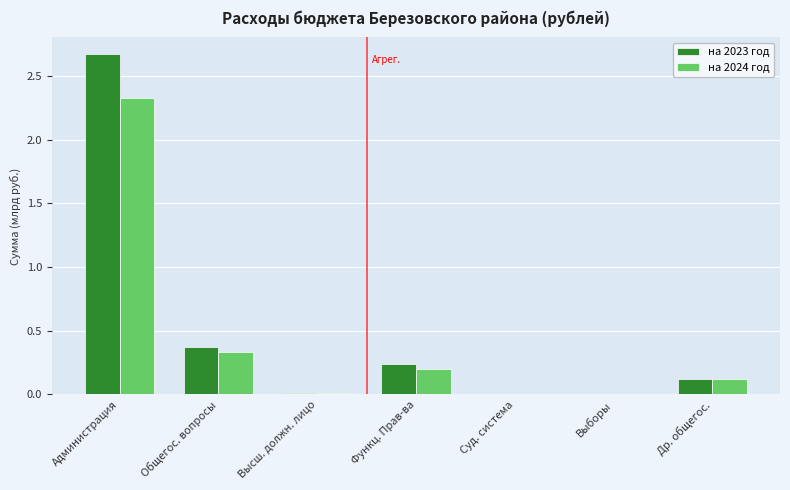

How many groups of bars are there?

7